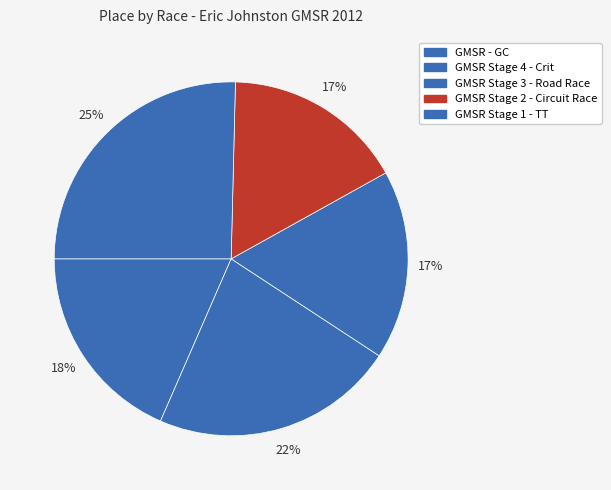

How many segments does this pie chart have?

5